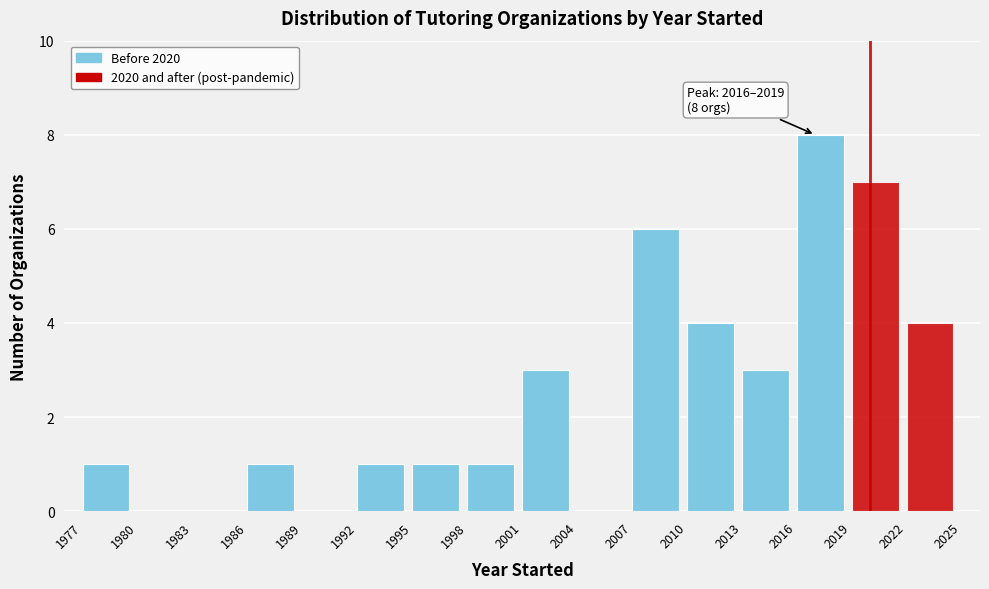

Over which range of the x-axis is the bar tallest?

2016 to 2019